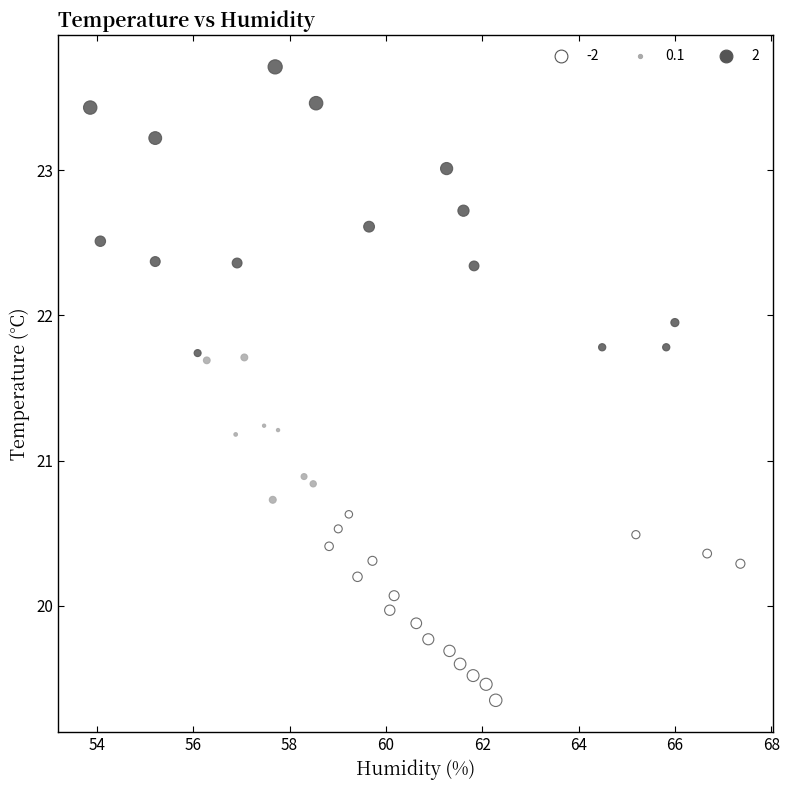

What is the range of X values (max minus min)?

13.5